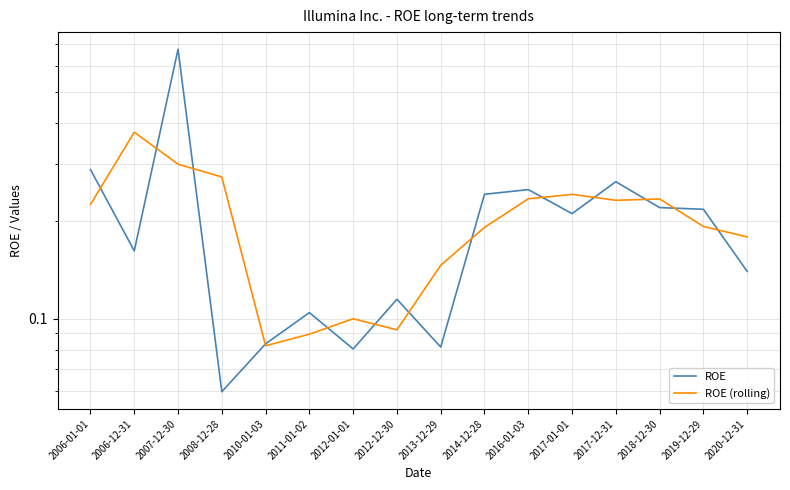

What is the approximate value of ROE at 2010-01-03?

0.1